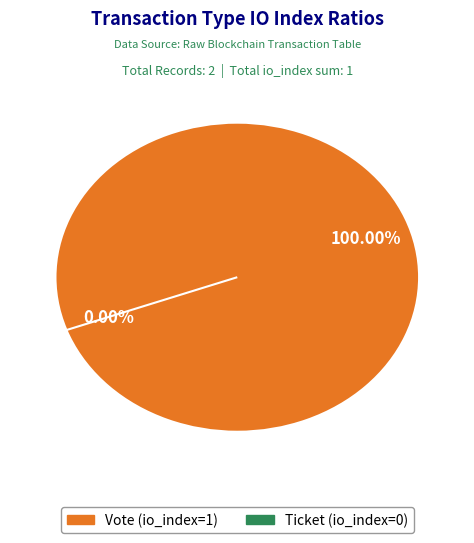

Is it true that Ticket (index=0) is 1% of the pie?

False